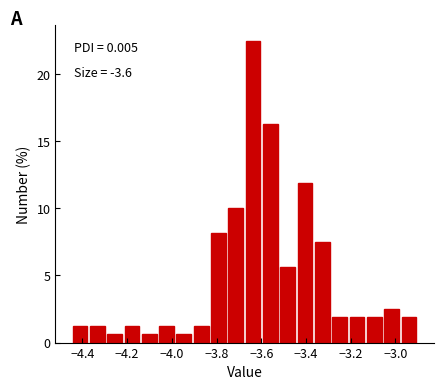

Read against the x-axis, roughly where is the centre of the tallest bar?

-3.64